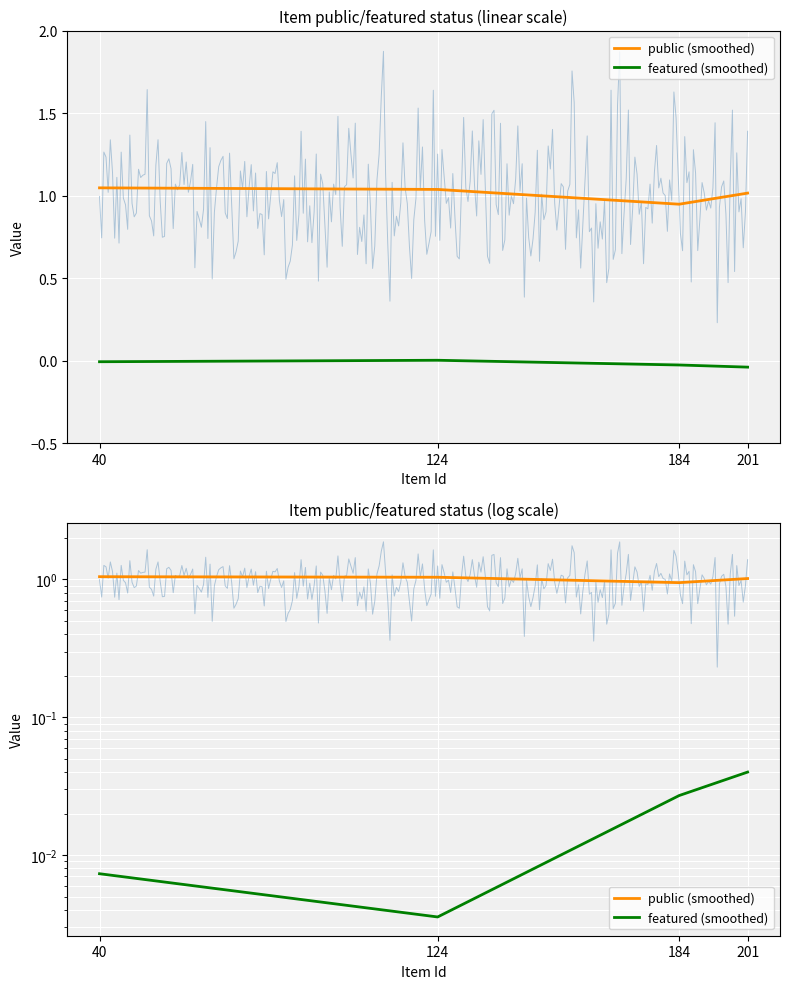

Reading left to right, transcribe all the data shown in this chart.

public (smoothed): 1.0	0.9	1.0	1.0
featured (smoothed): 0.0	0.0	0.0	0.0